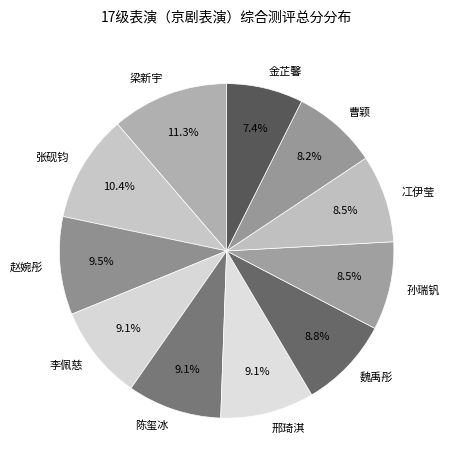

Is 冮伊莹 the majority of the pie?

No